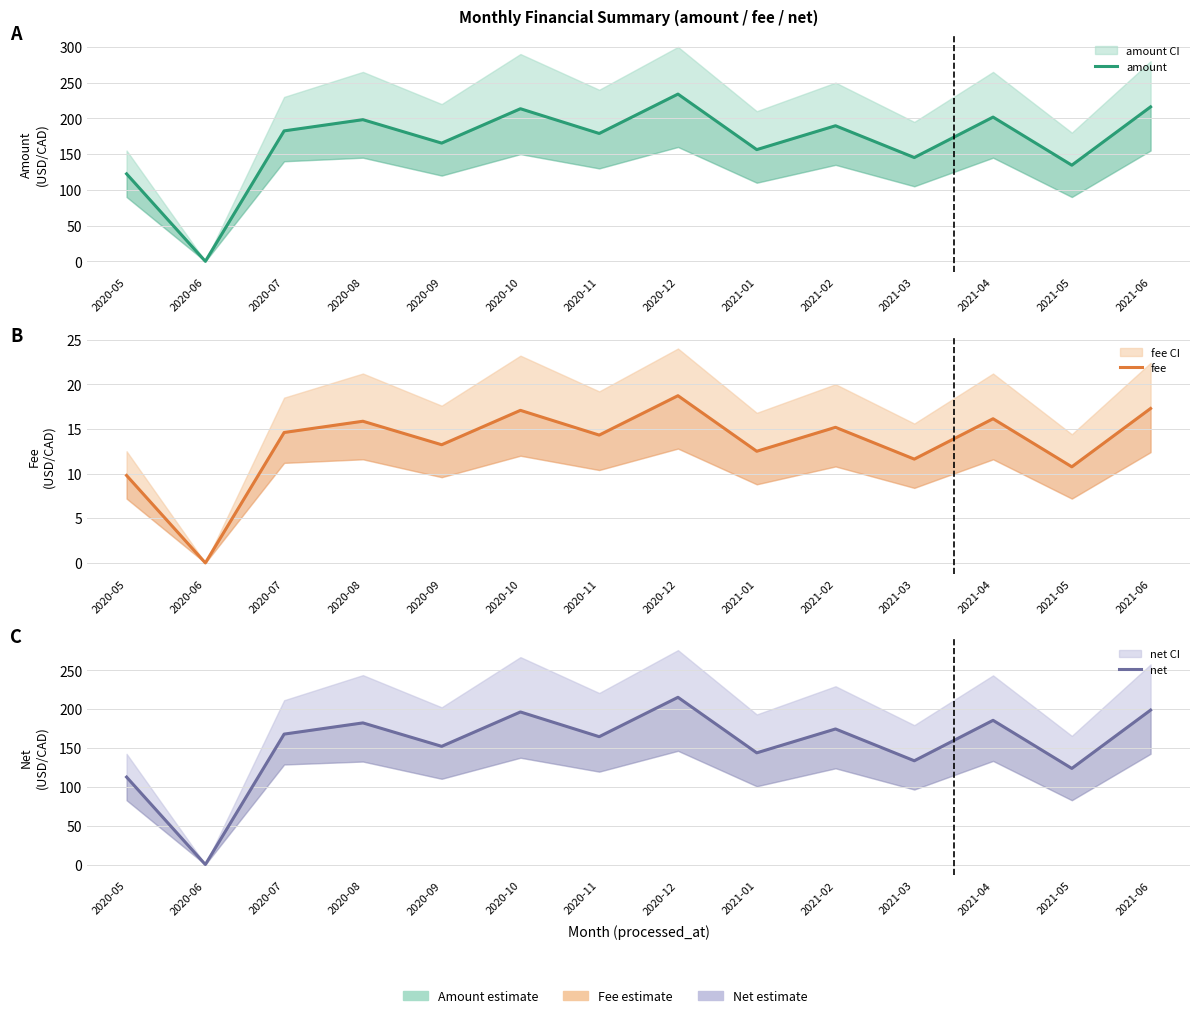

Where is net nearest to the value 107?

2020-05